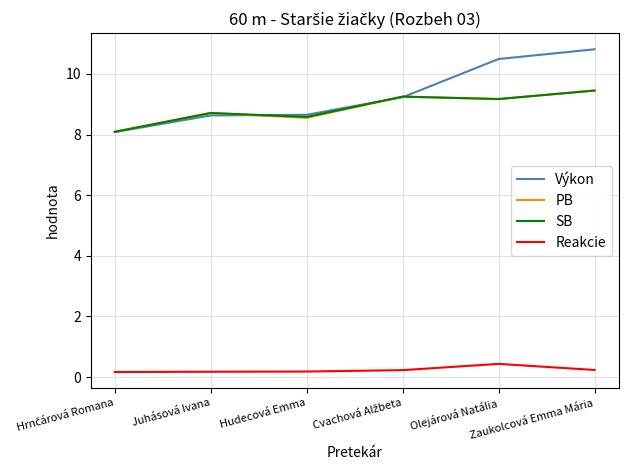

Count the number of data series in this chart.

4